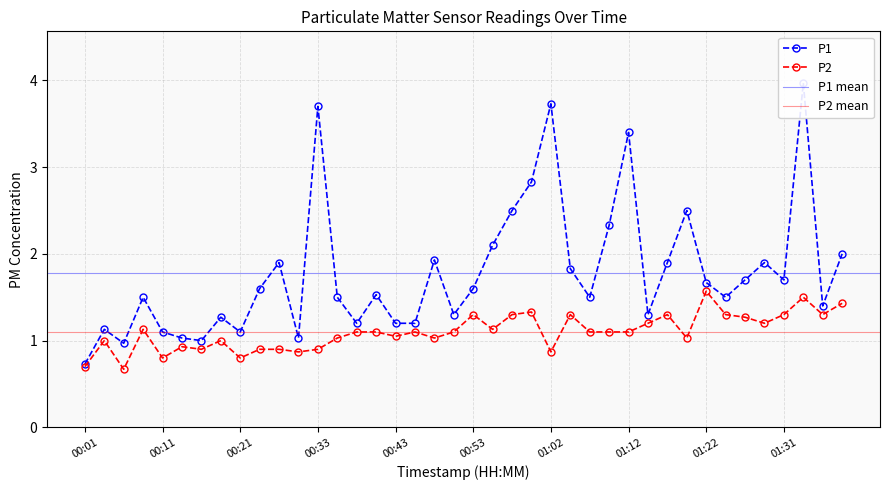

True or false: P2 and P1 cross at least once.

False